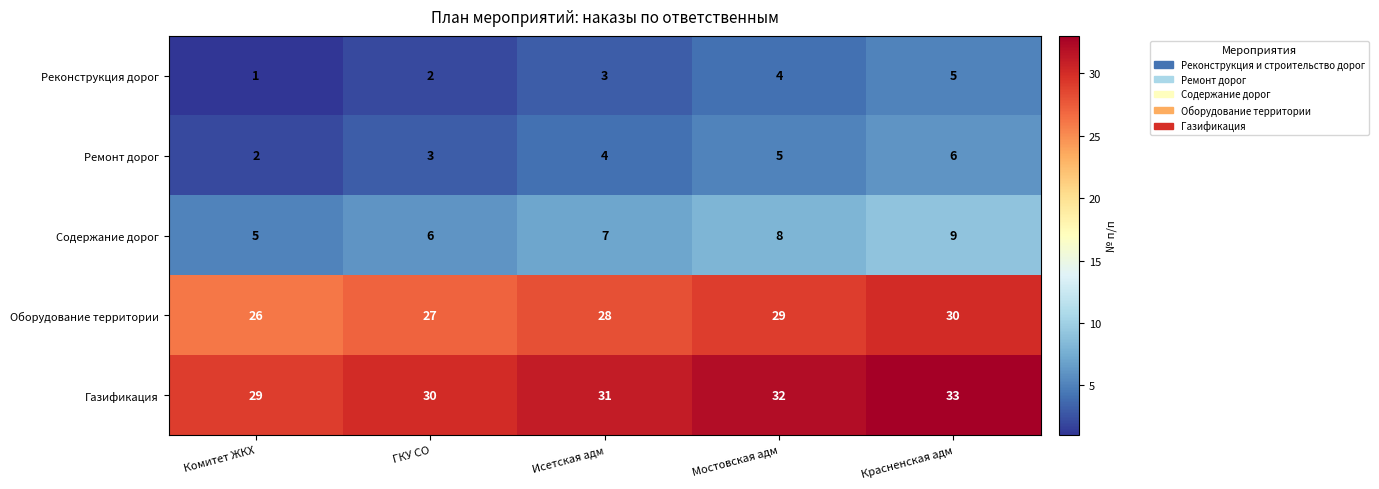

What is the approximate value of Содержание дорог at Красненская адм?

9